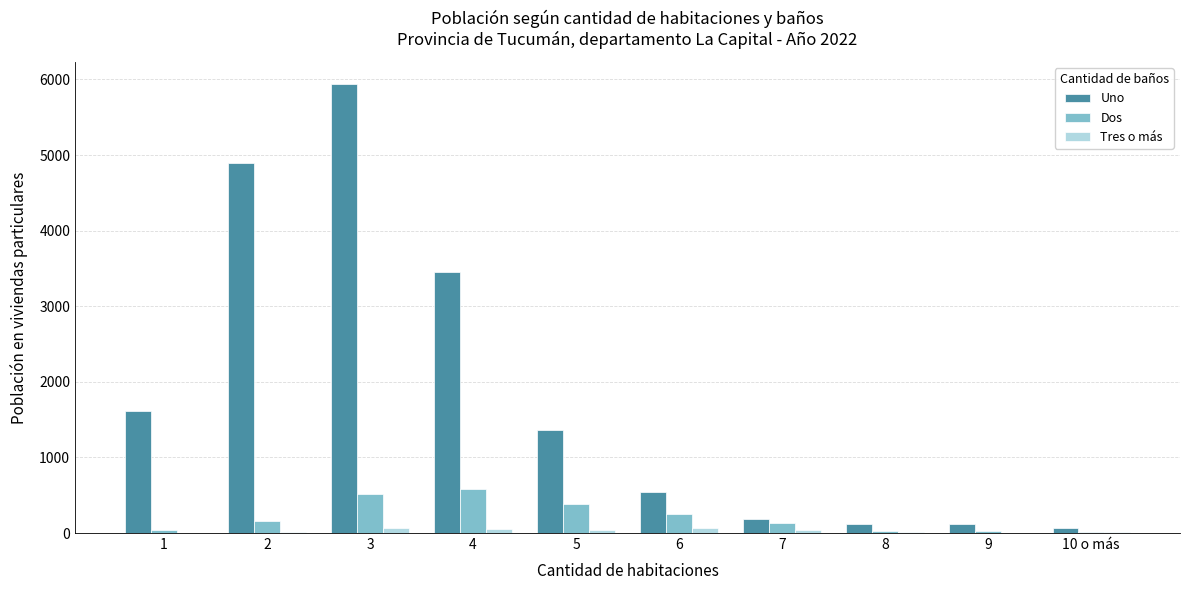

Between 1 and 9, which series saw the biggest shift?

Uno